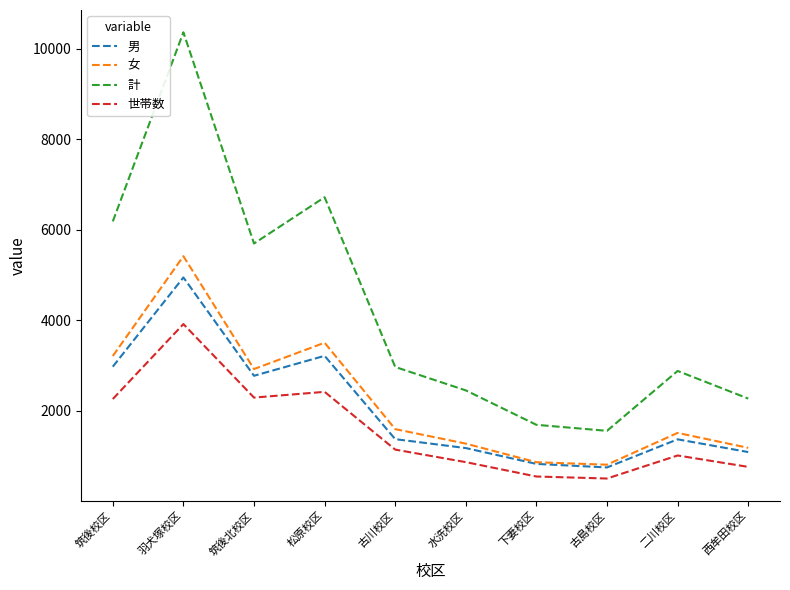

What is the sum of the 女 values at 羽犬塚校区 and 西牟田校区?

6601